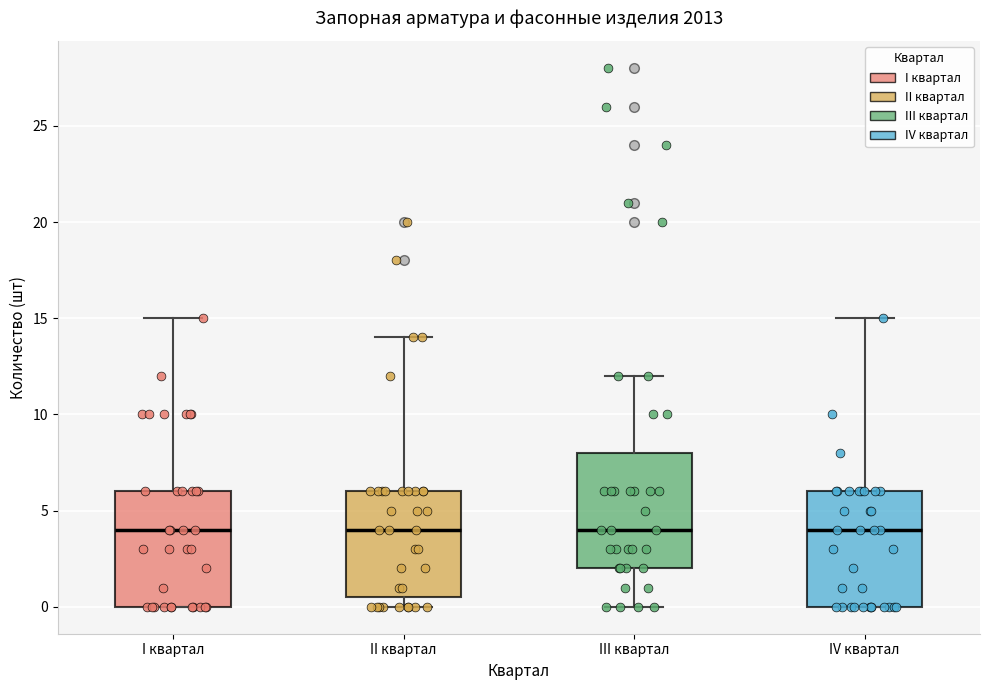

Reading left to right, read every box against the y-axis: the position of its median line, the range the box covers, and the ends of its whiskers. The values are not printed on the chart, so give them approximately, as read against the axis.

I квартал: median 4.0, box 0.0 to 6.0, whiskers 0.0 to 15.0
II квартал: median 4.0, box 0.5 to 6.0, whiskers 0.0 to 14.0
III квартал: median 4.0, box 2.0 to 8.0, whiskers 0.0 to 12.0
IV квартал: median 4.0, box 0.0 to 6.0, whiskers 0.0 to 15.0